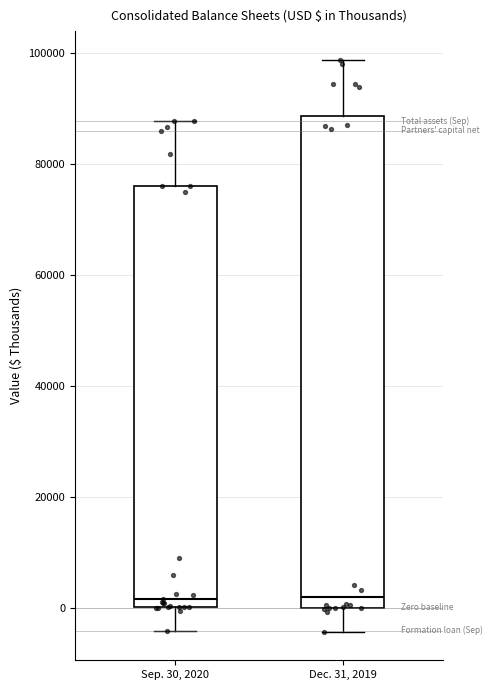

Reading left to right, read every box against the y-axis: the position of its median line, the range the box covers, and the ends of its whiskers. The values are not printed on the chart, so give them approximately, as read against the axis.

Sep. 30, 2020: median 2000, box 0 to 76000, whiskers -4000 to 88000
Dec. 31, 2019: median 2000, box 0 to 88000, whiskers -4000 to 98000